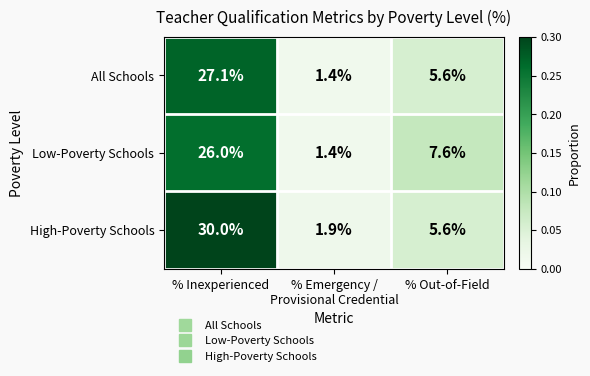

At % Inexperienced, list the series in order from smallest to largest.

Low-Poverty Schools, All Schools, High-Poverty Schools